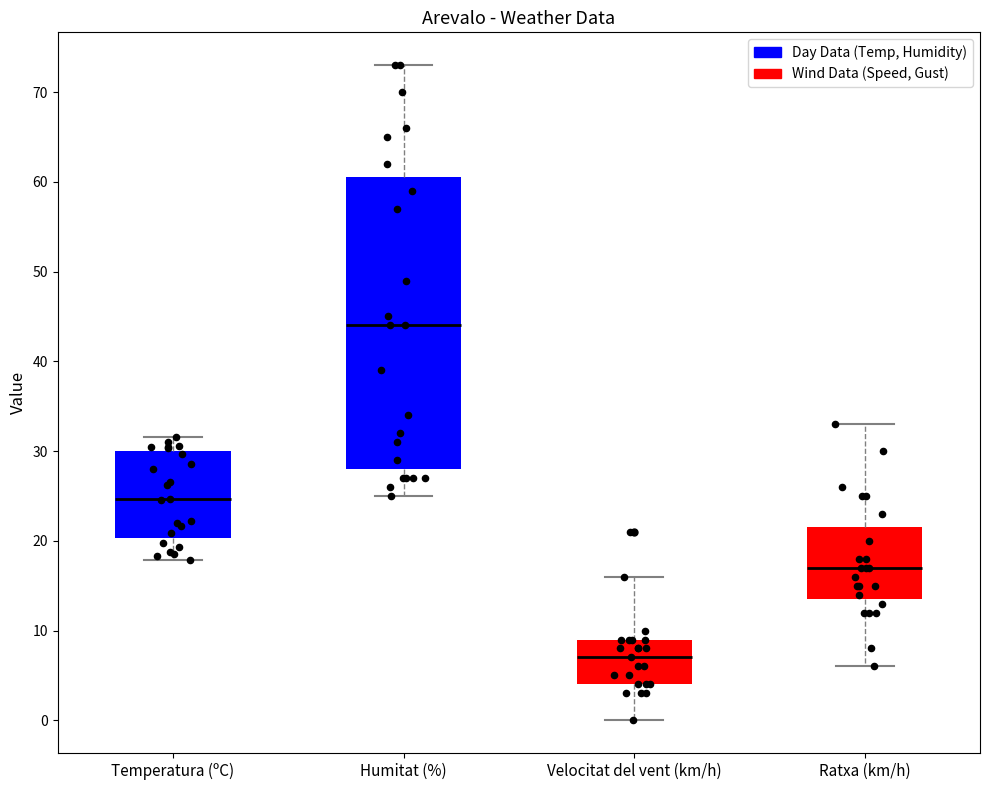

Reading left to right, transcribe this box plot: for each box, give where its median line is, the range the box spans, and where its two whiskers end, as read against the y-axis. The values are not printed on the chart, so give them approximately, as read against the axis.

Temperatura (ºC): median 25, box 20 to 30, whiskers 18 to 32
Humitat (%): median 44, box 28 to 61, whiskers 25 to 73
Velocitat del vent (km/h): median 7, box 4 to 9, whiskers 0 to 16
Ratxa (km/h): median 17, box 14 to 22, whiskers 6 to 33